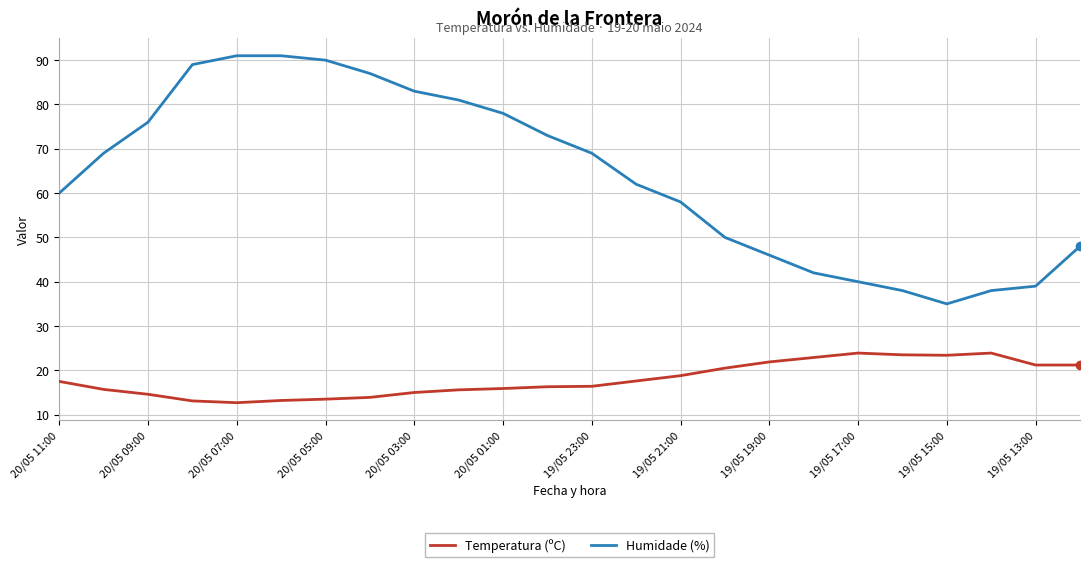

Which series has the widest spread of values?

Humidade (%)